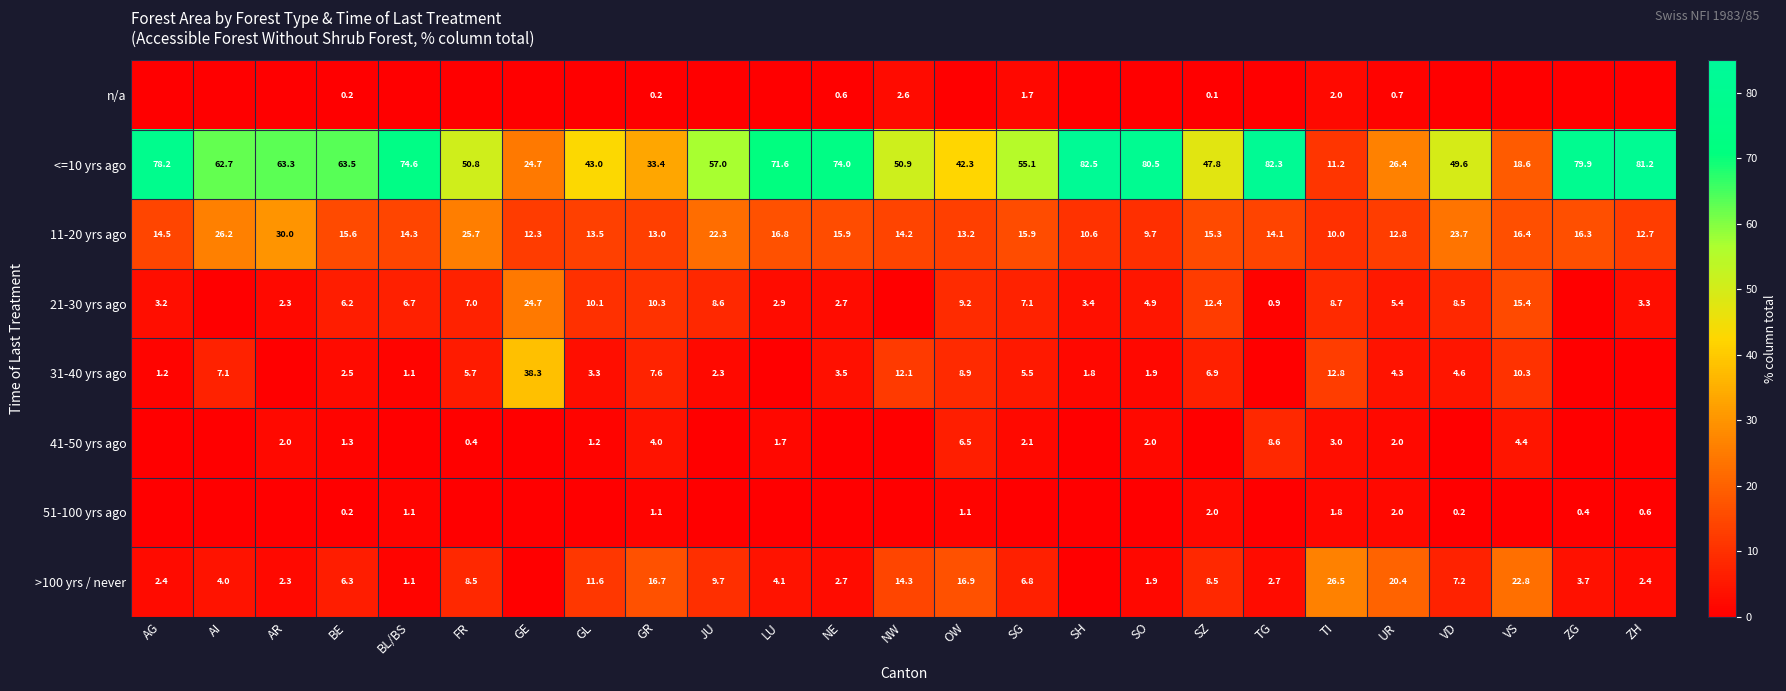

What is the greatest value displayed?

82.5